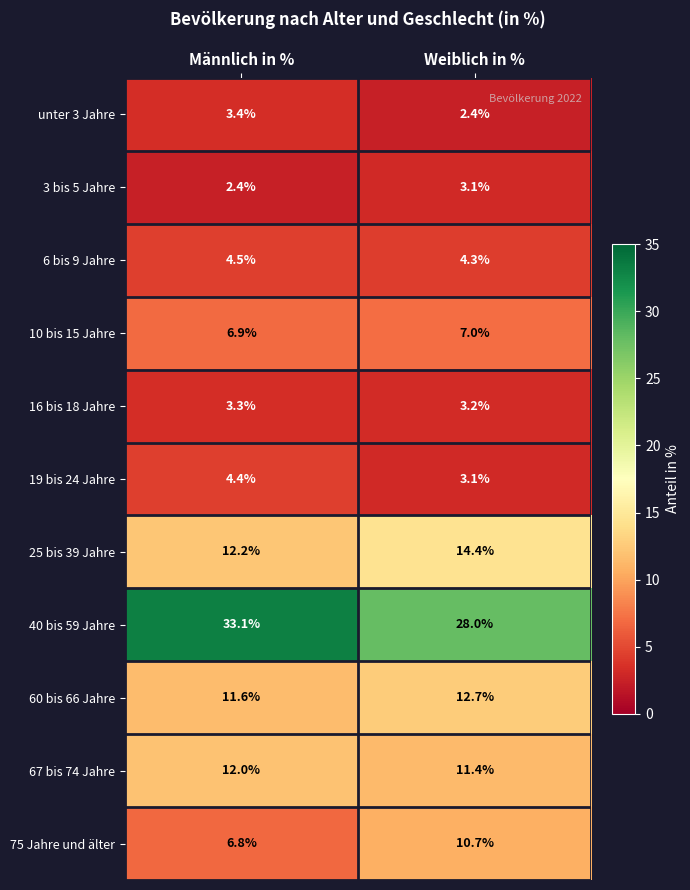

What is the sum of all 10 bis 15 Jahre values?

13.9